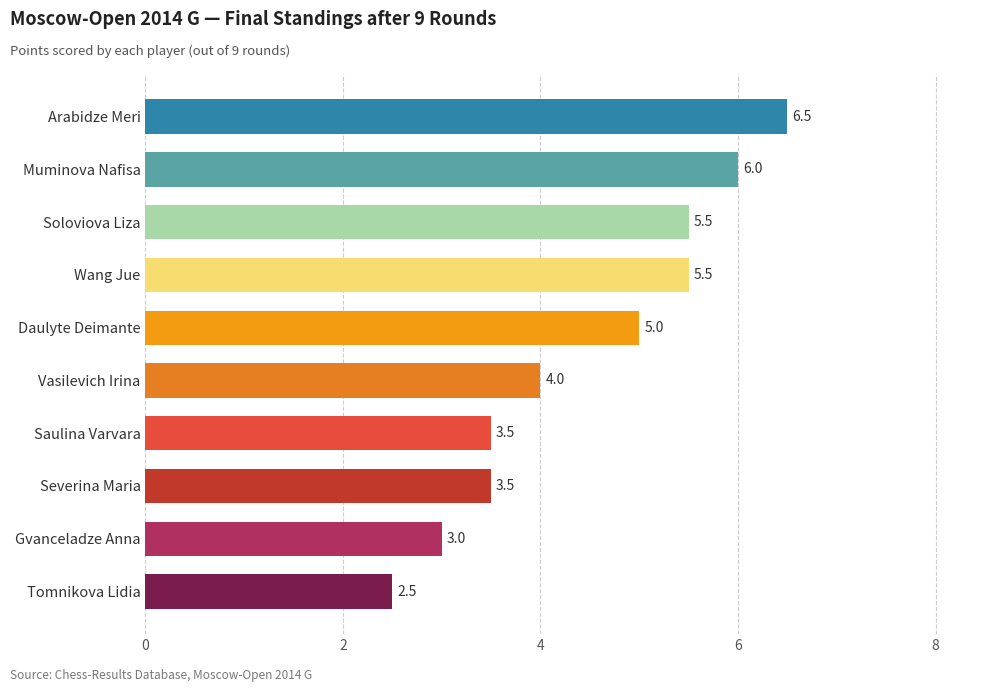

What is the sum of all values?

45.0